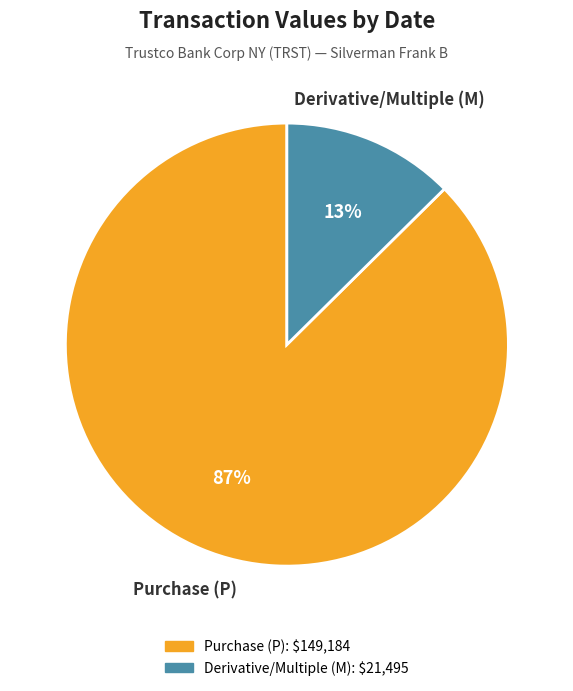

Does any single category account for the majority?

Yes